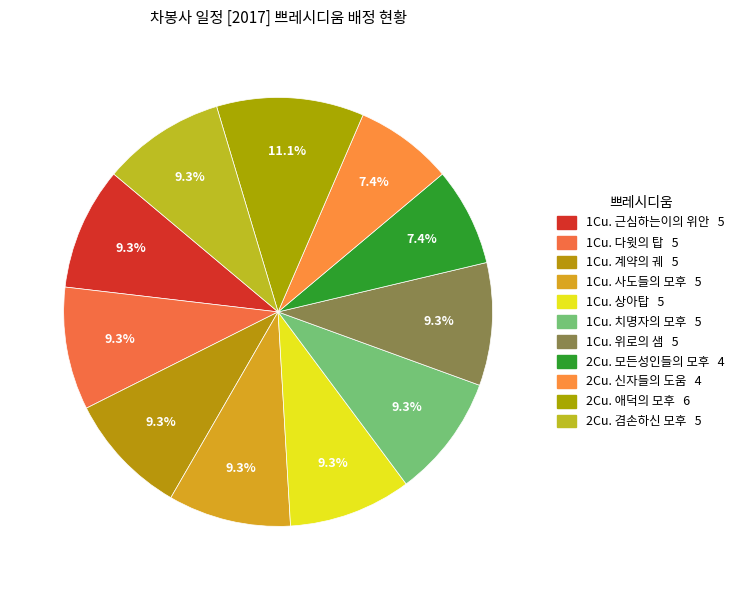

Rank the categories by value from lowest to highest.

2Cu. 모든성인들의 모후, 2Cu. 신자들의 도움, 1Cu. 근심하는이의 위안, 1Cu. 다윗의 탑, 1Cu. 계약의 궤, 1Cu. 사도들의 모후, 1Cu. 상아탑, 1Cu. 치명자의 모후, 1Cu. 위로의 샘, 2Cu. 겸손하신 모후, 2Cu. 애덕의 모후